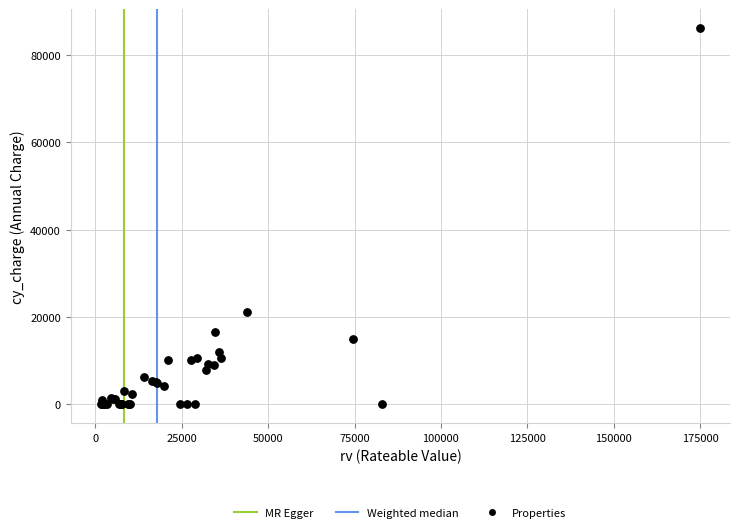

What Y value in the scatter plot is closest to 43137?

21120.0